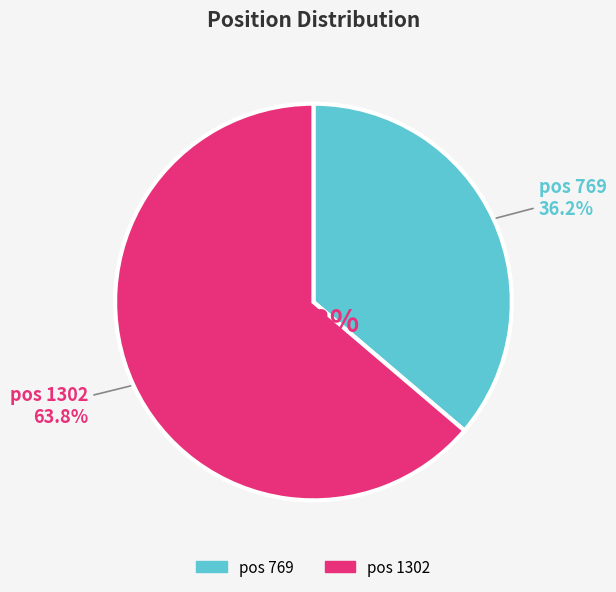

To the nearest percent, what portion does 1302 represent?

64%